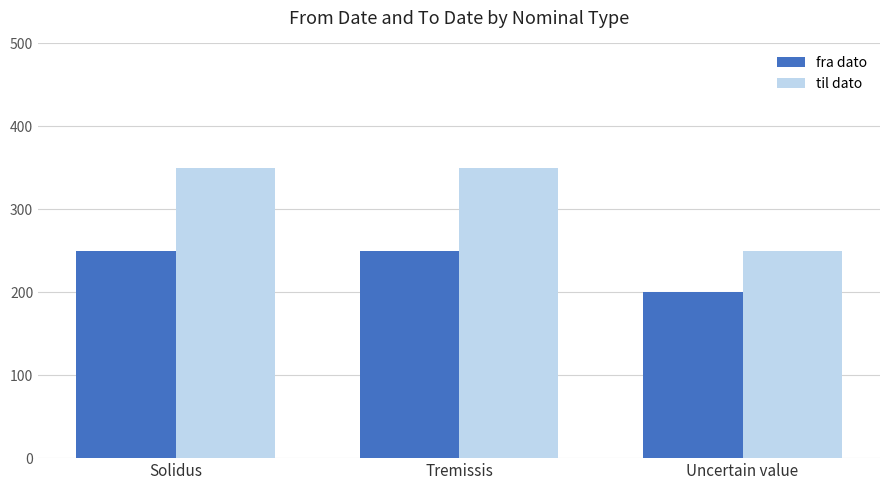

What are all the series names shown in the legend?

fra dato, til dato